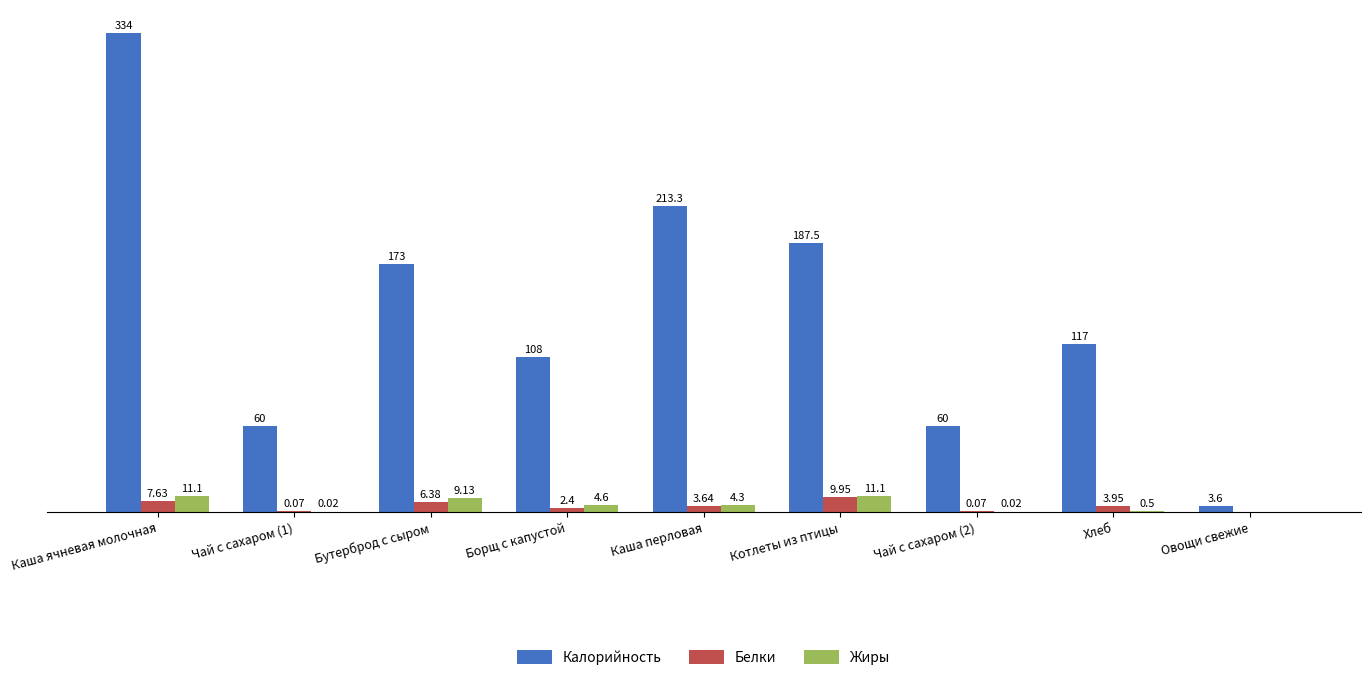

Which category has the highest value across all series?

Каша ячневая молочная